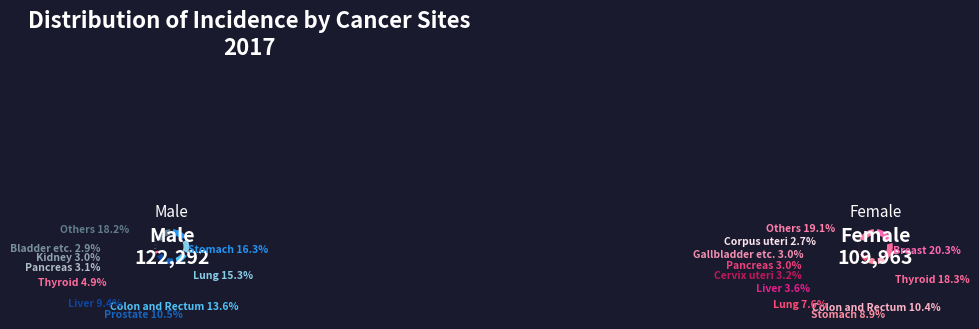

How much of the chart is everything except 2?

96.2%